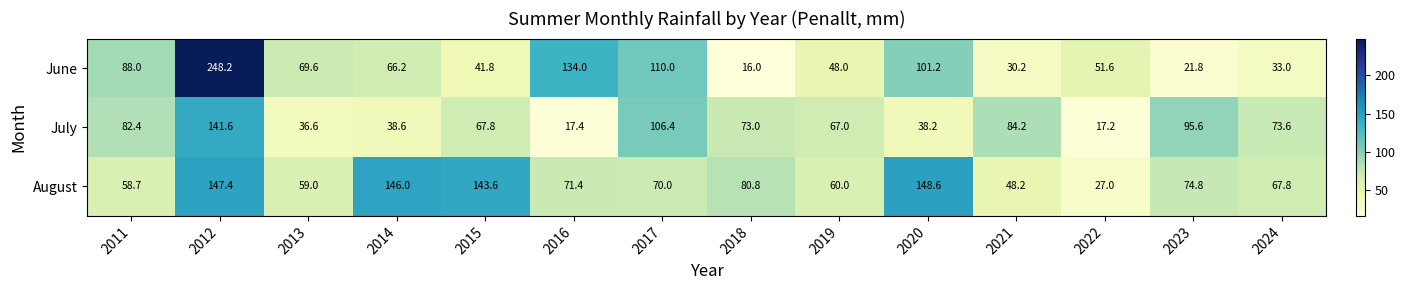

Which series changed the most between 2012 and 2022?

June